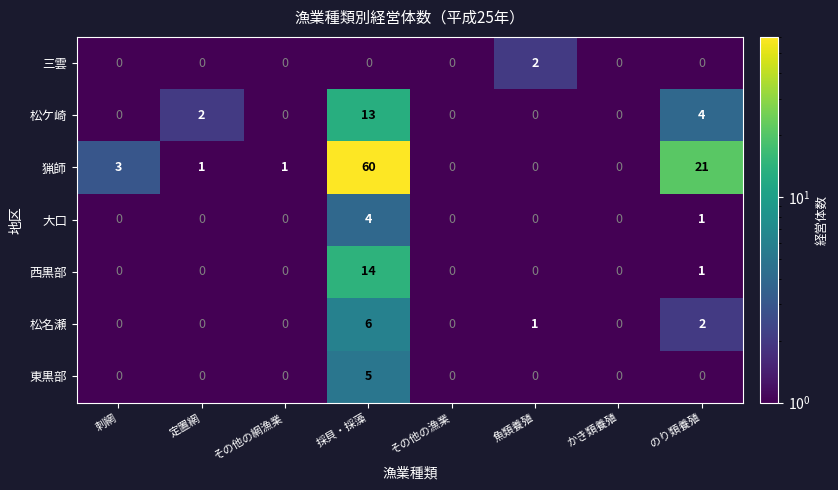

The 三雲 series shows -1 at 採貝・採藻. True or false?

False